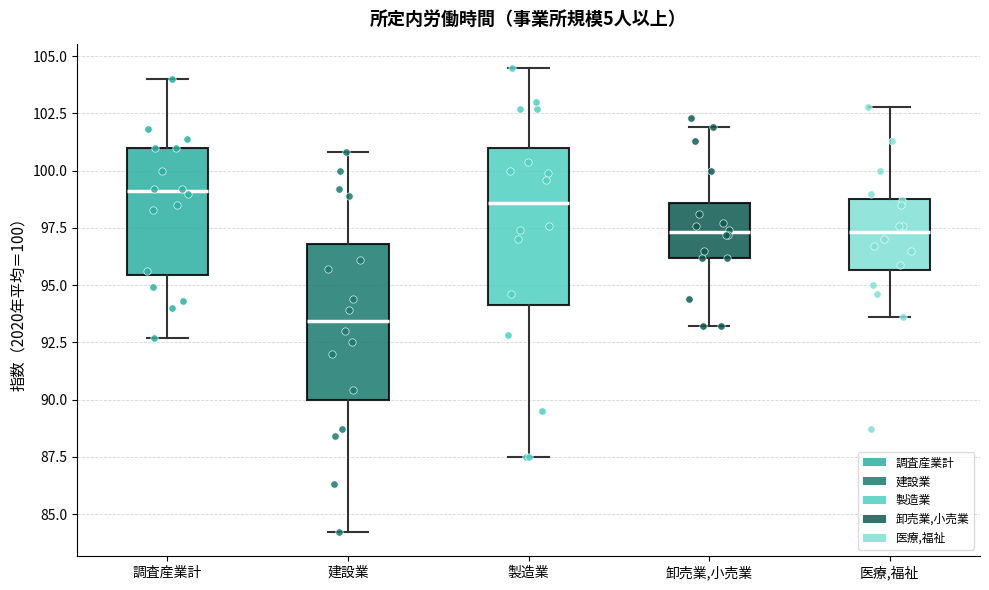

Reading left to right, read every box against the y-axis: the position of its median line, the range the box covers, and the ends of its whiskers. The values are not printed on the chart, so give them approximately, as read against the axis.

調査産業計: median 99.0, box 95.5 to 101.0, whiskers 92.5 to 104.0
建設業: median 93.5, box 90.0 to 97.0, whiskers 84.0 to 101.0
製造業: median 98.5, box 94.0 to 101.0, whiskers 87.5 to 104.5
卸売業,小売業: median 97.5, box 96.0 to 98.5, whiskers 93.0 to 102.0
医療,福祉: median 97.5, box 95.5 to 99.0, whiskers 93.5 to 103.0